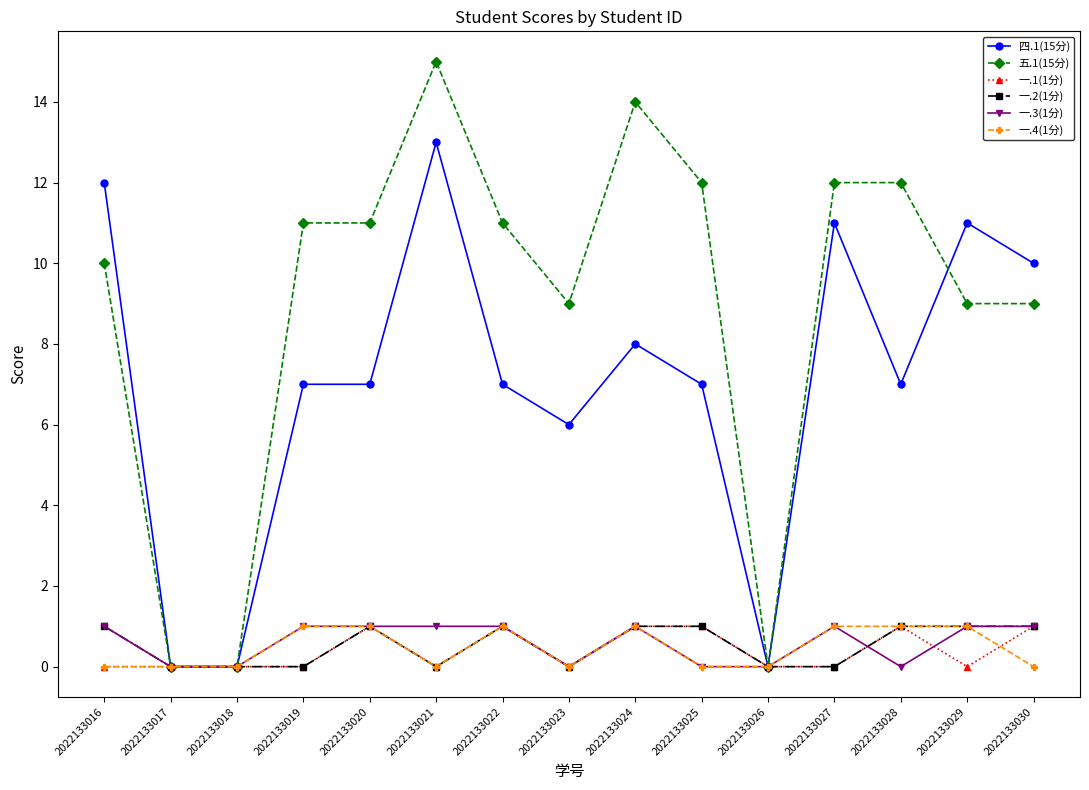

What is the spread (max minus min) of values at 2022133023?

9